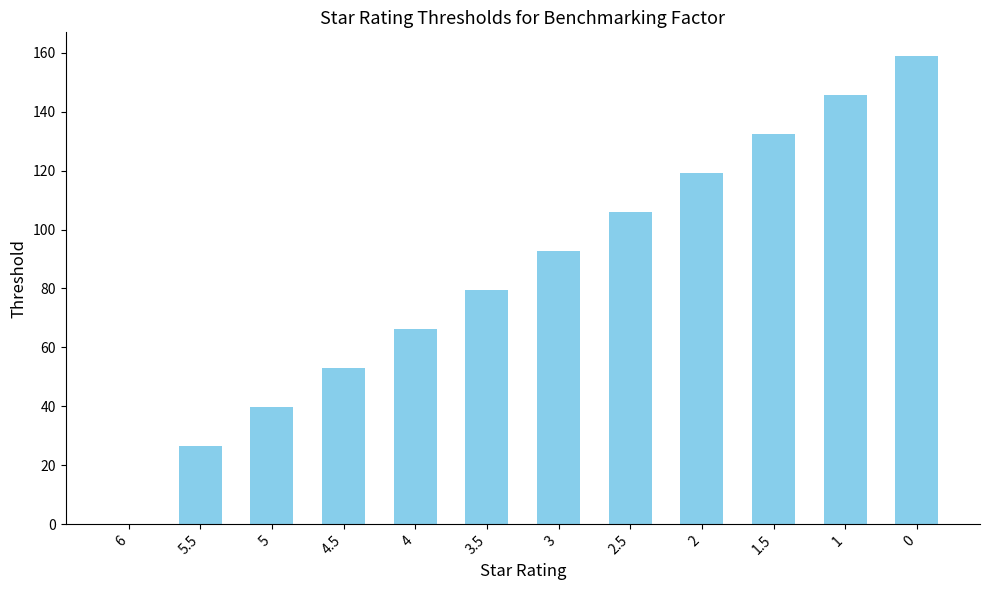

Approximately how many times larger is the value at 1 compared to 0?

0.9